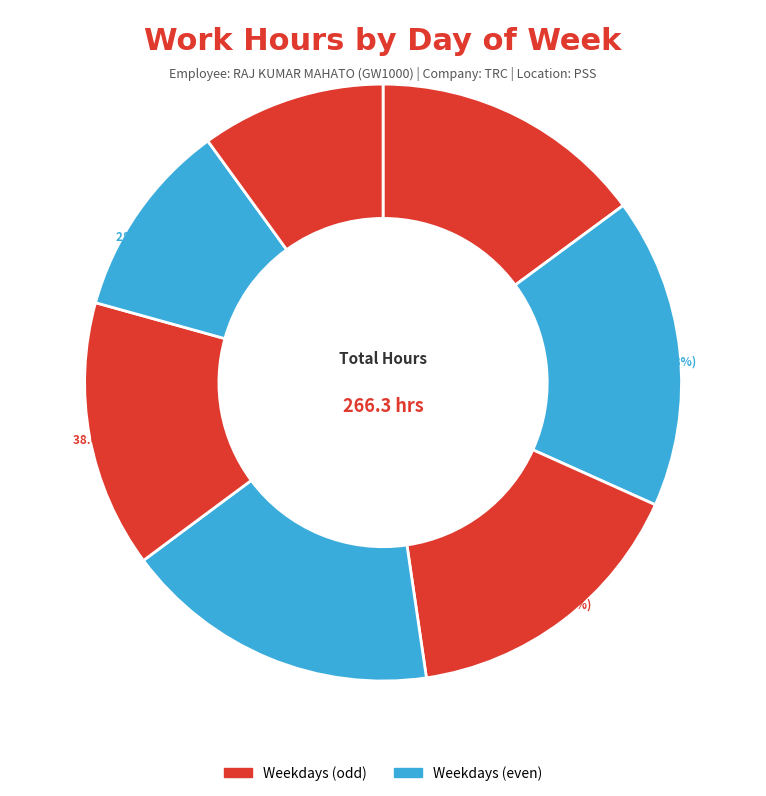

Which category has the smallest portion of the pie?

31-Sun